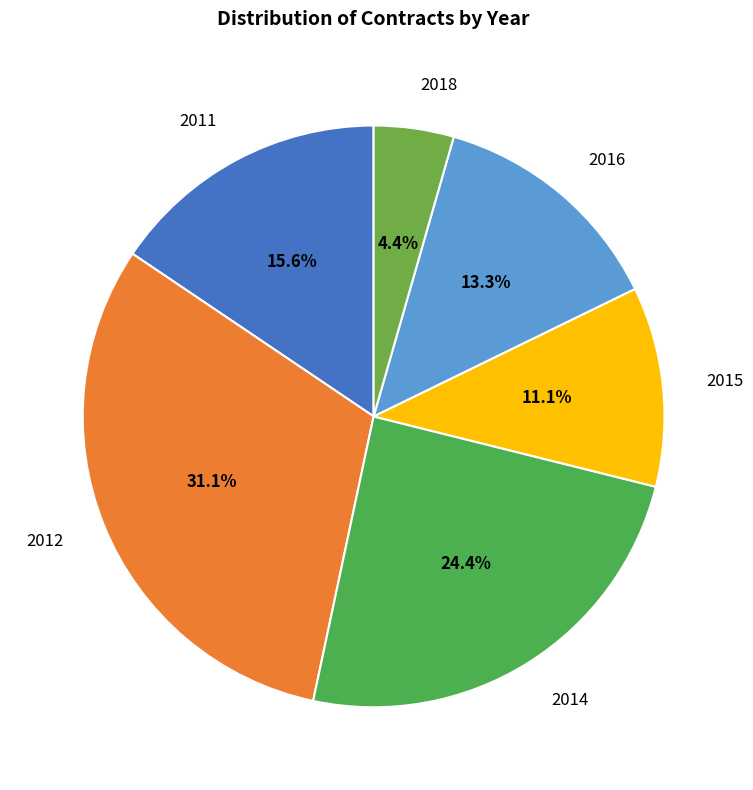

Rank the categories by value from lowest to highest.

2018, 2015, 2016, 2011, 2014, 2012